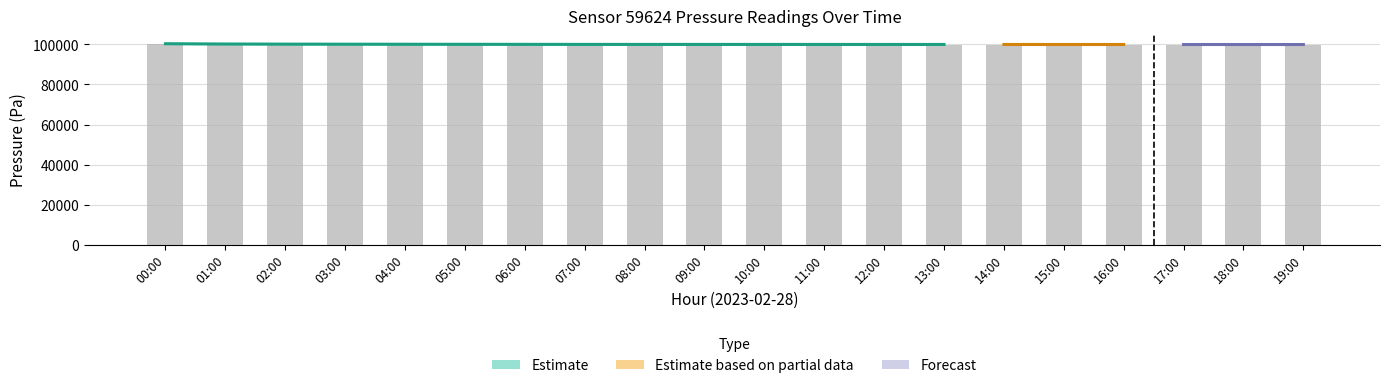

Count the number of values greater than 100010.

9